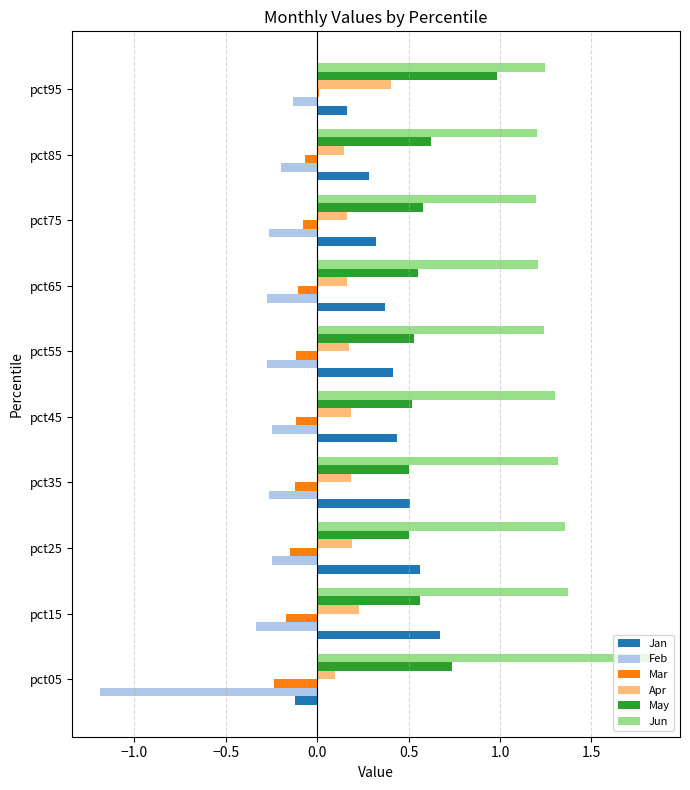

At pct65, list the series in order from smallest to largest.

Feb, Mar, Apr, Jan, May, Jun